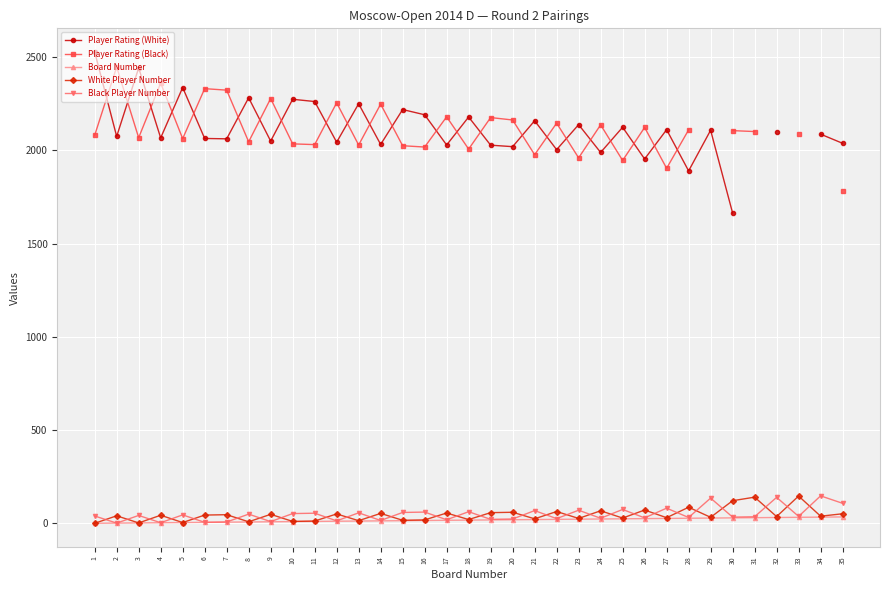

Read the Player Rating (White) value at 10.

2274.0